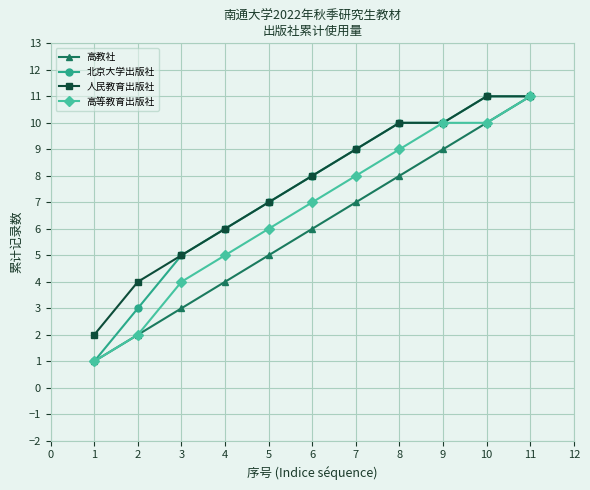

Is it true that 高等教育出版社 equals 12 at 4?

False